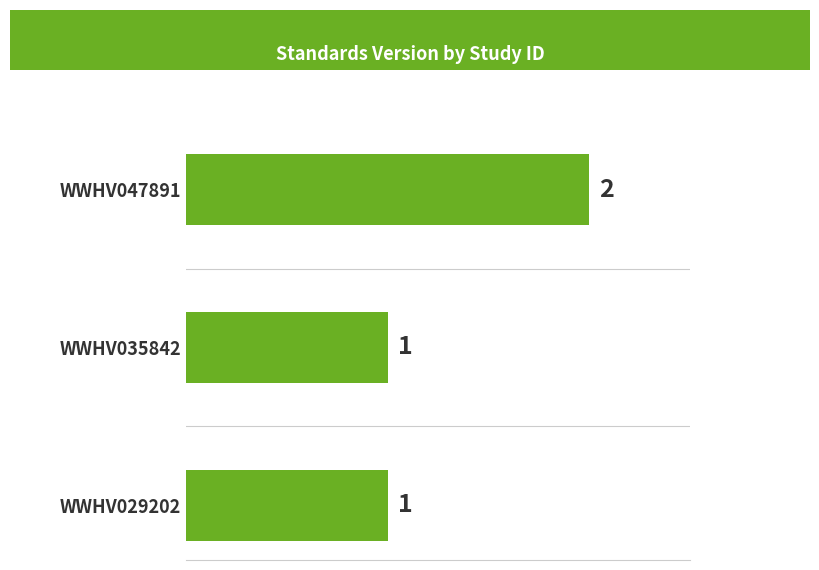

The value at WWHV047891 is 2. True or false?

True